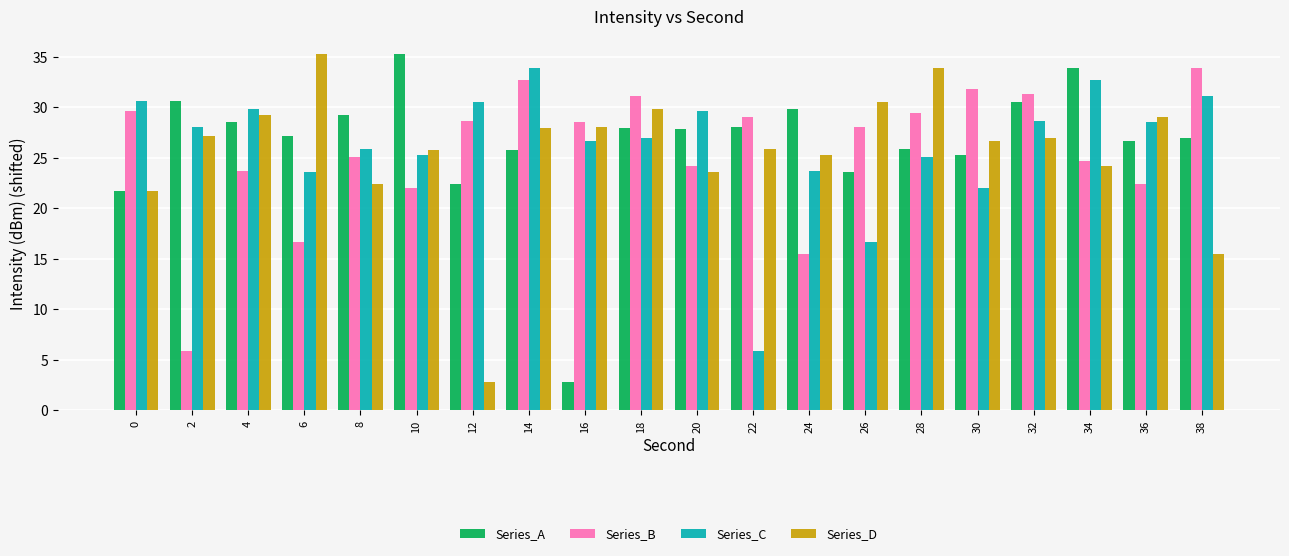

How many bars are there in total?

80